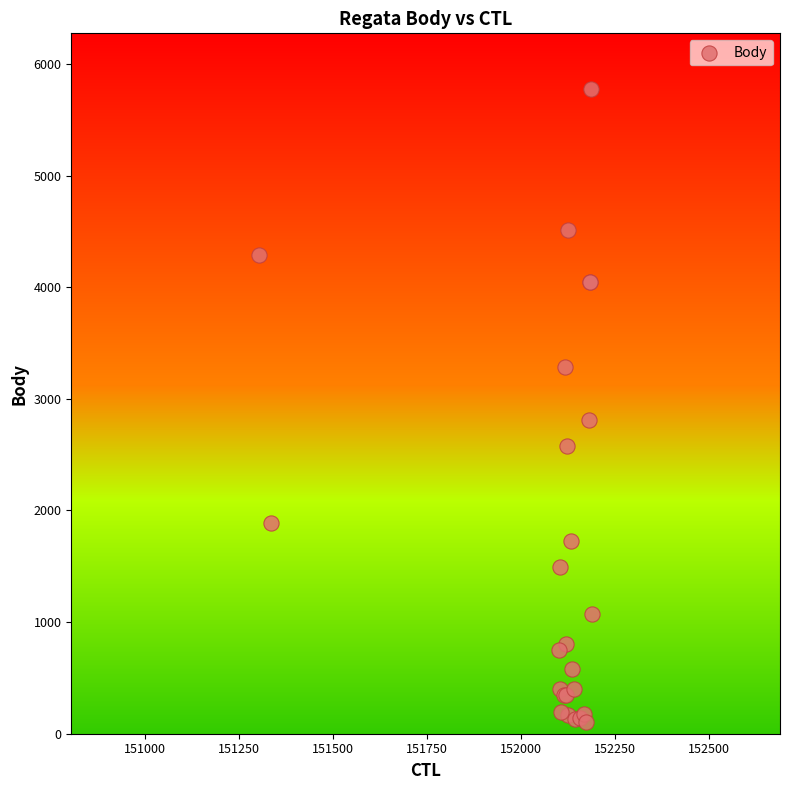

What Y value in the scatter plot is closest to 2938?

2814